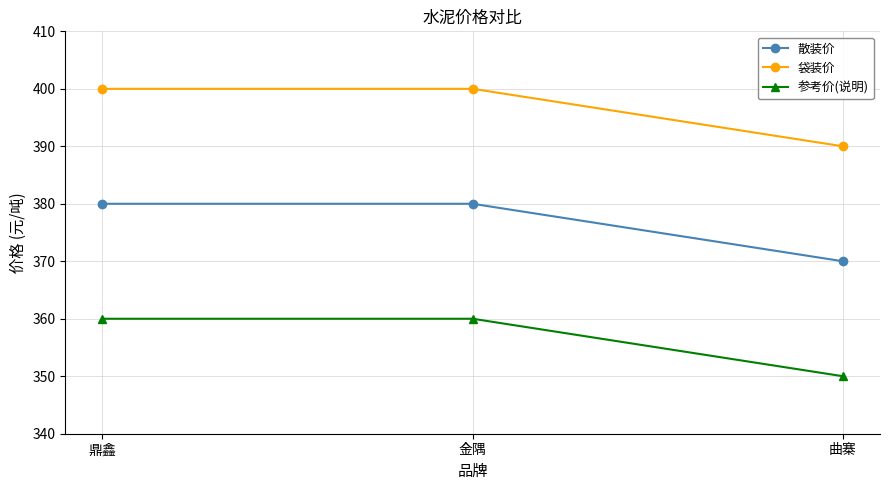

List the series in order of their overall mean, lowest first.

参考价(说明), 散装价, 袋装价